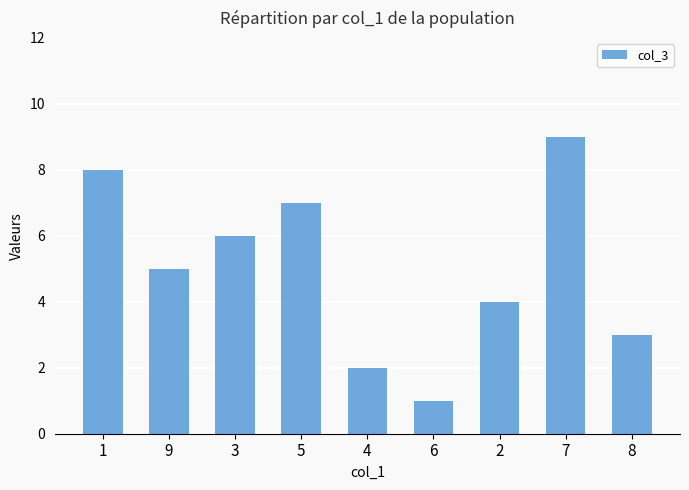

Reading left to right, extract all data points from this chart.

8	5	6	7	2	1	4	9	3